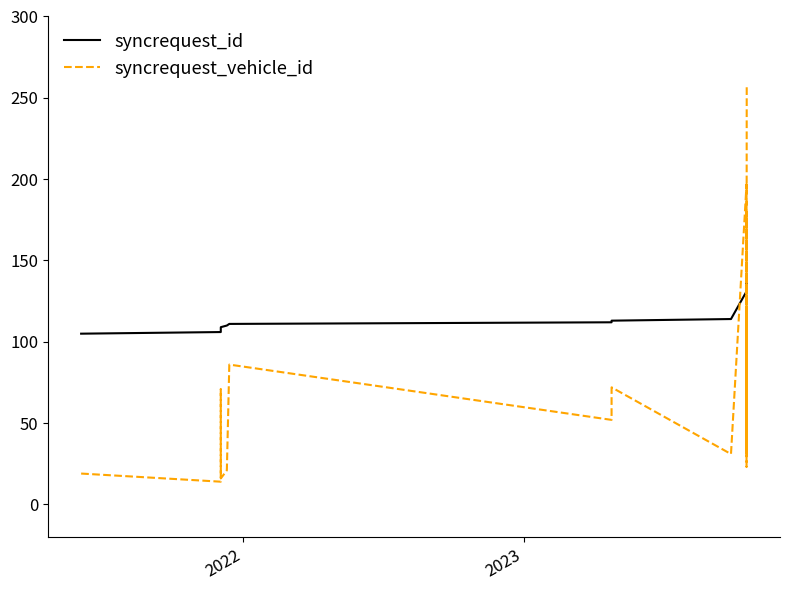

How many distinct data groups are displayed?

2